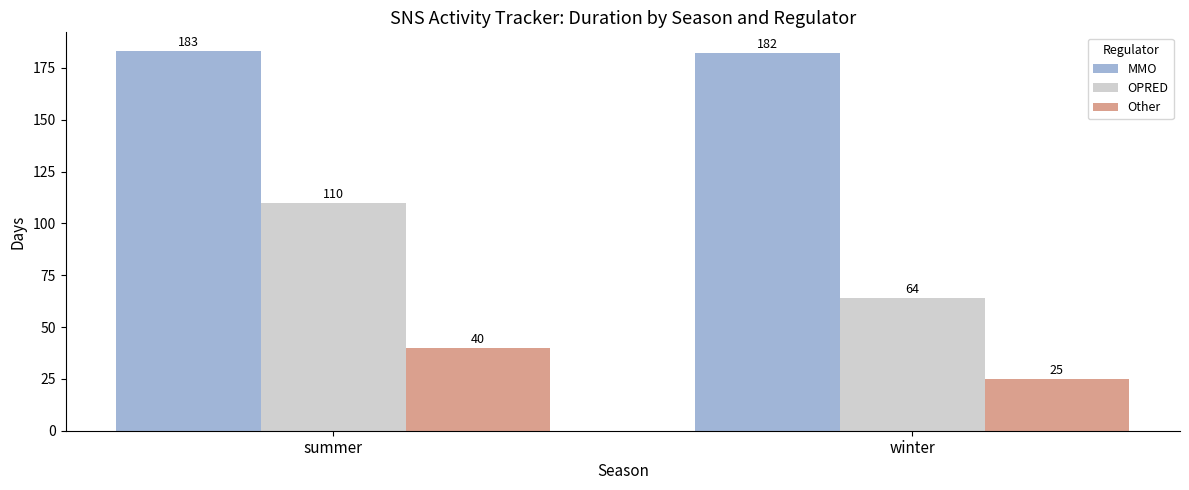

Rank the series by their average value, from highest to lowest.

MMO, OPRED, Other